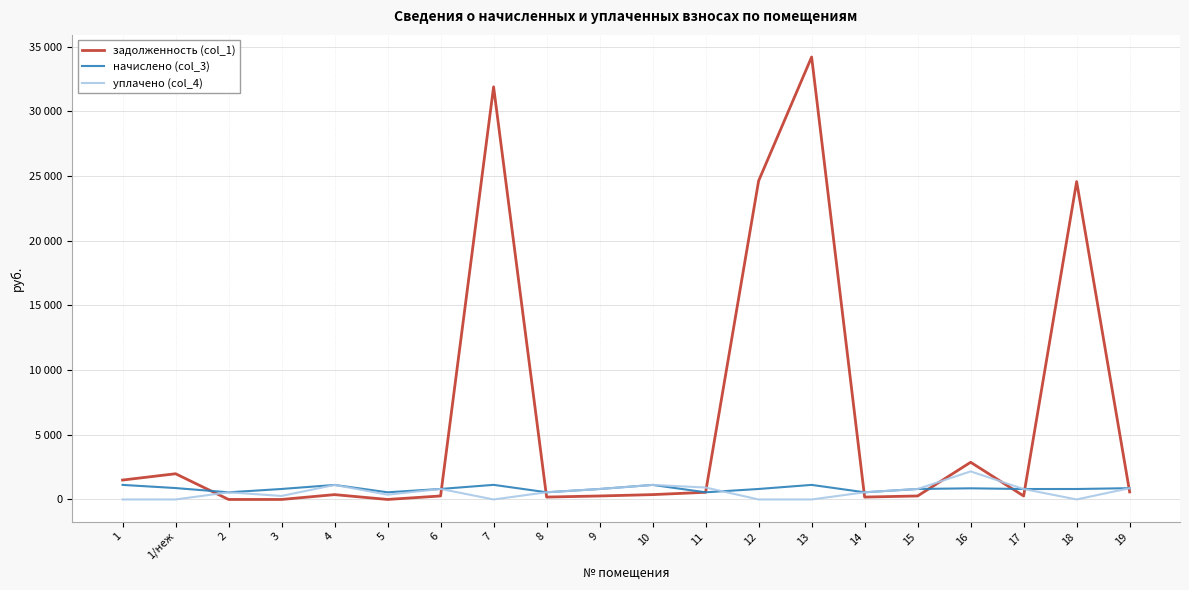

Is it true that уплачено (col_4) equals 1530.5 at 4?

False